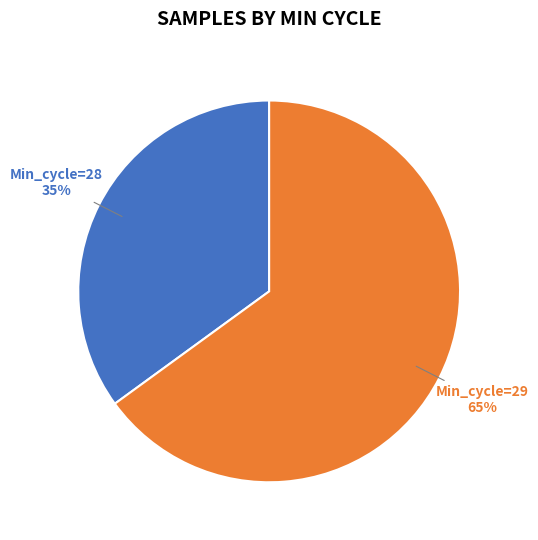

What is the largest slice in the pie chart?

Min_cycle=29